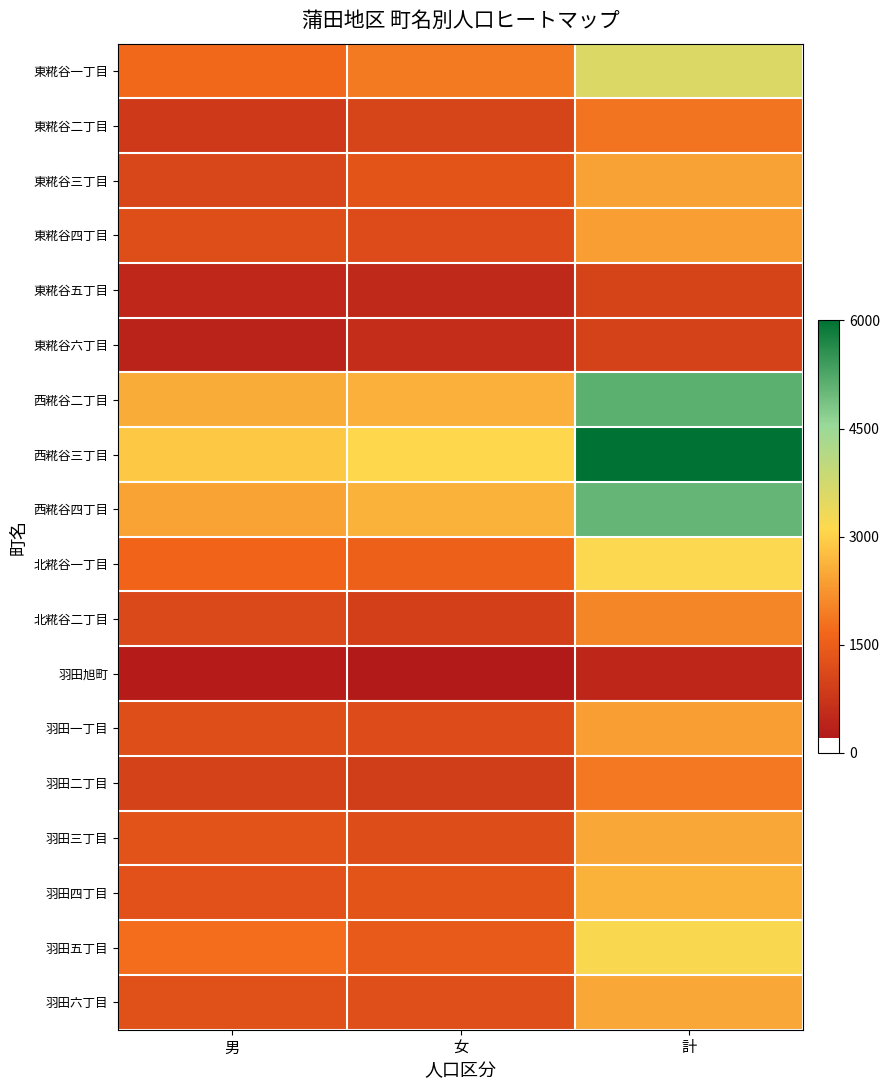

Which series has the largest range (max minus min)?

西糀谷三丁目